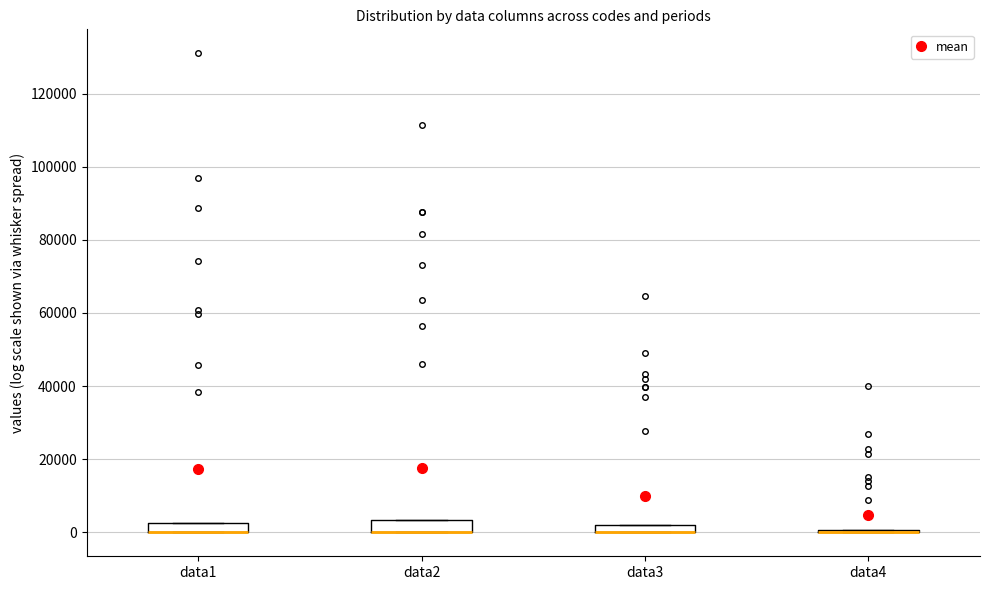

Where is the upper edge of the box for data3 on the y-axis? The values are not printed on the chart, so give them approximately, as read against the axis.

2000